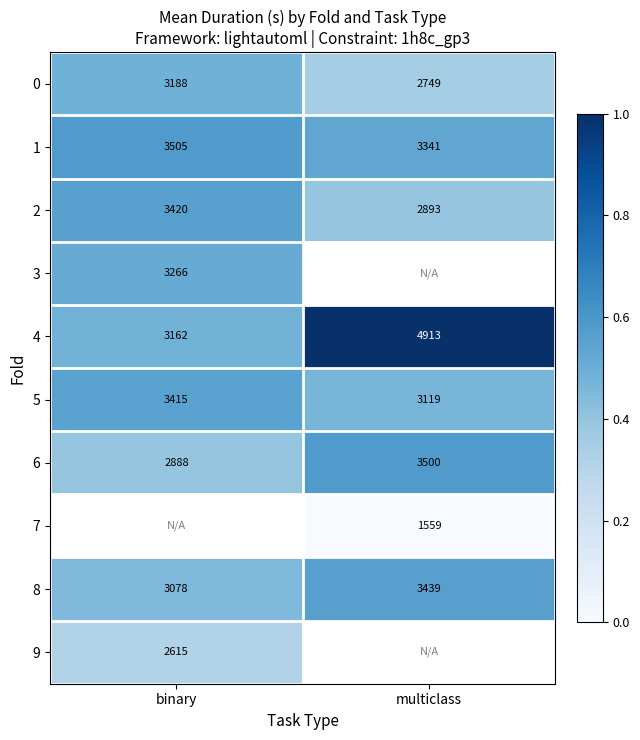

Rank the categories by 6 value from lowest to highest.

binary, multiclass